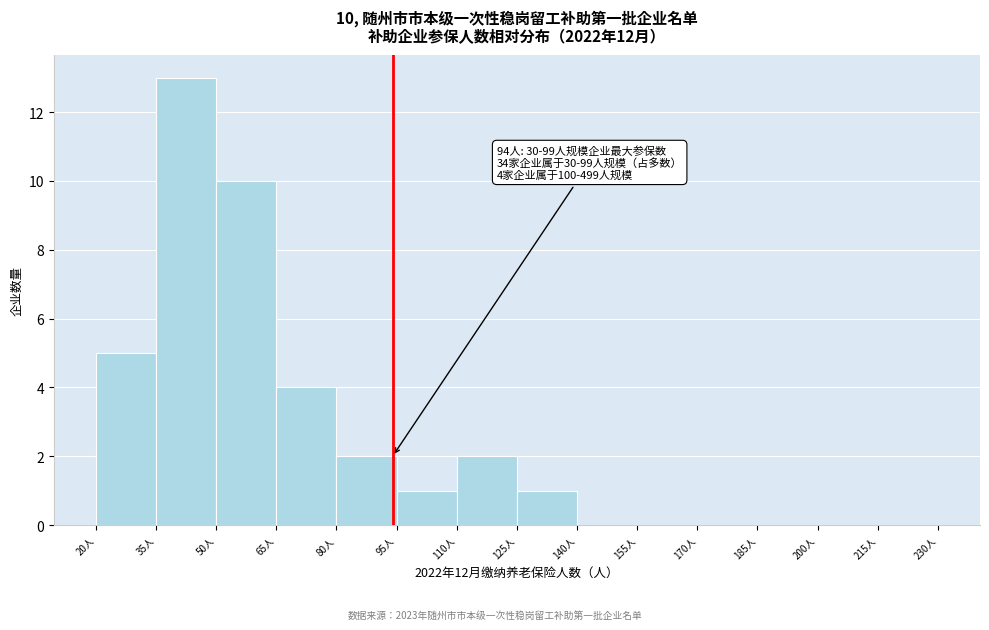

Which range on the x-axis has the tallest bar?

35 to 50